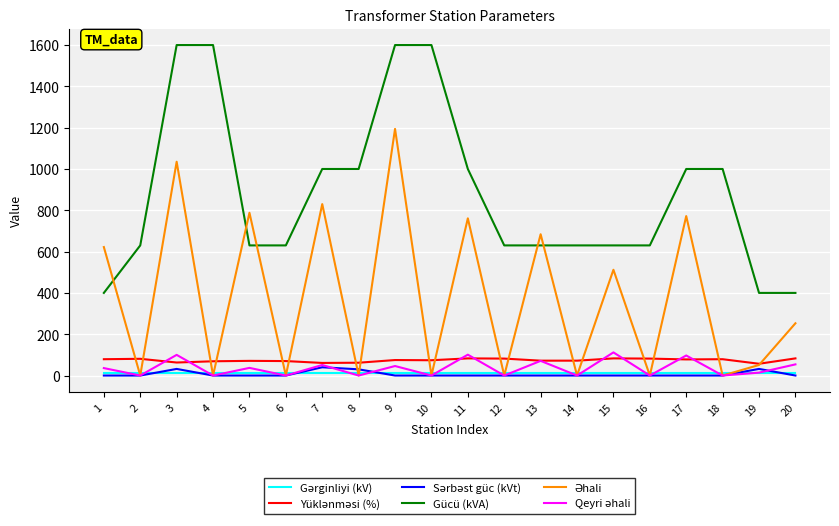

Does the chart have visible grid lines?

Yes